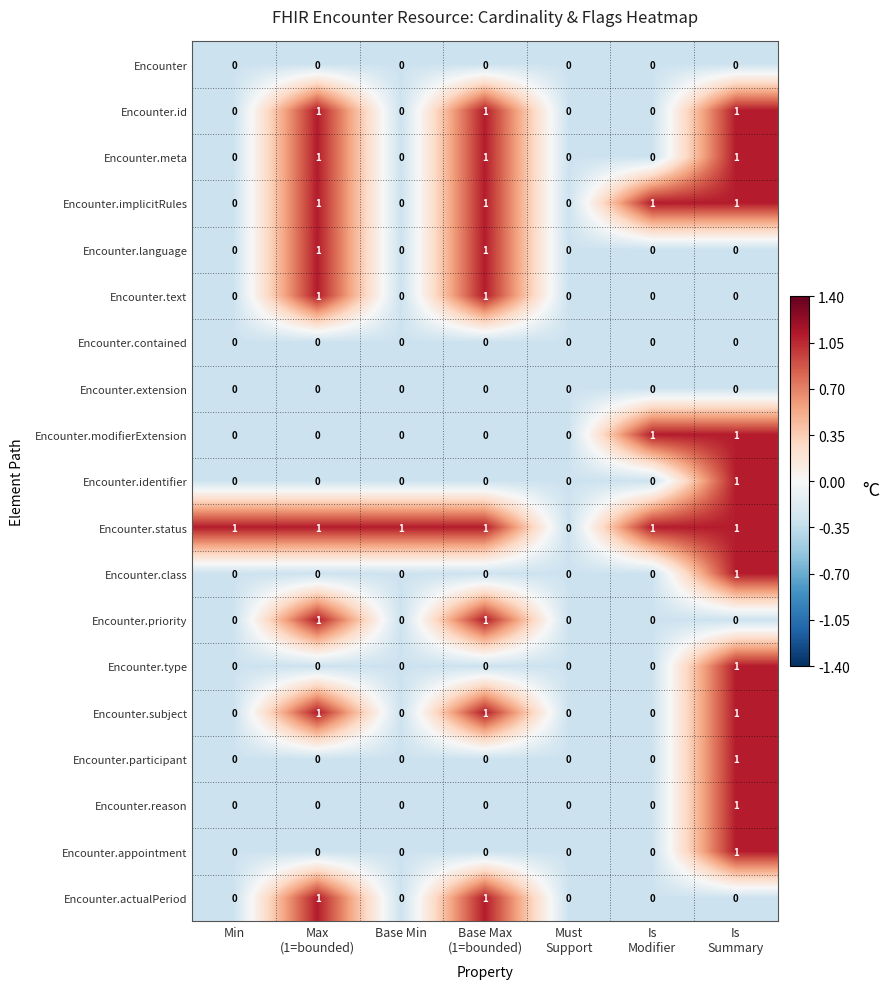

Which series has the largest total across all categories?

Encounter.status